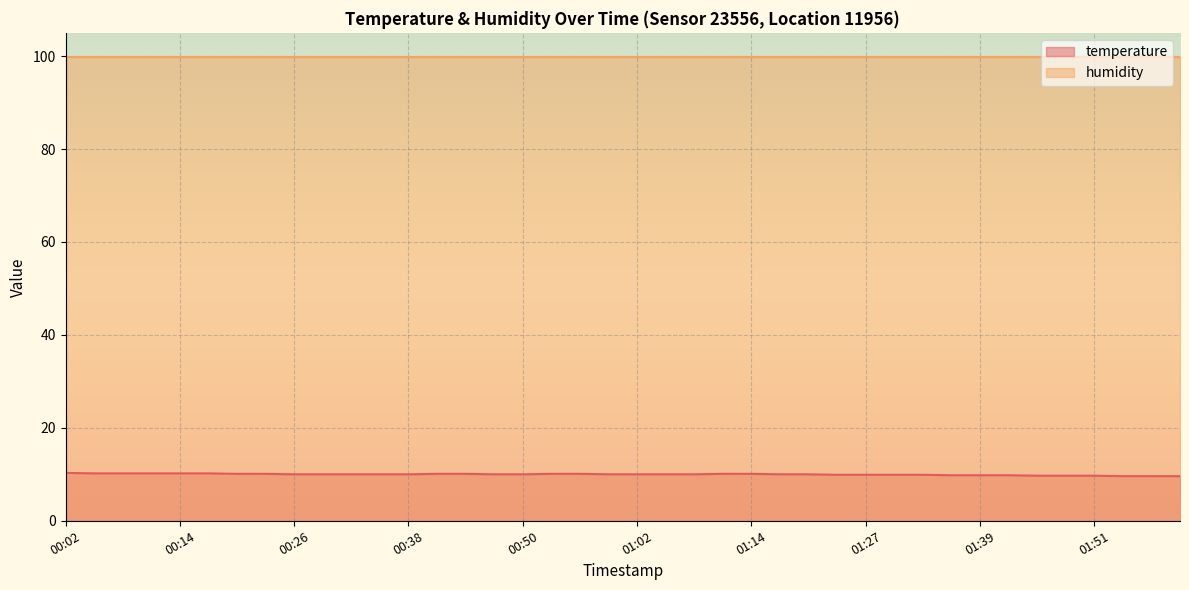

What is the label of the 36th point from the right?

00:14